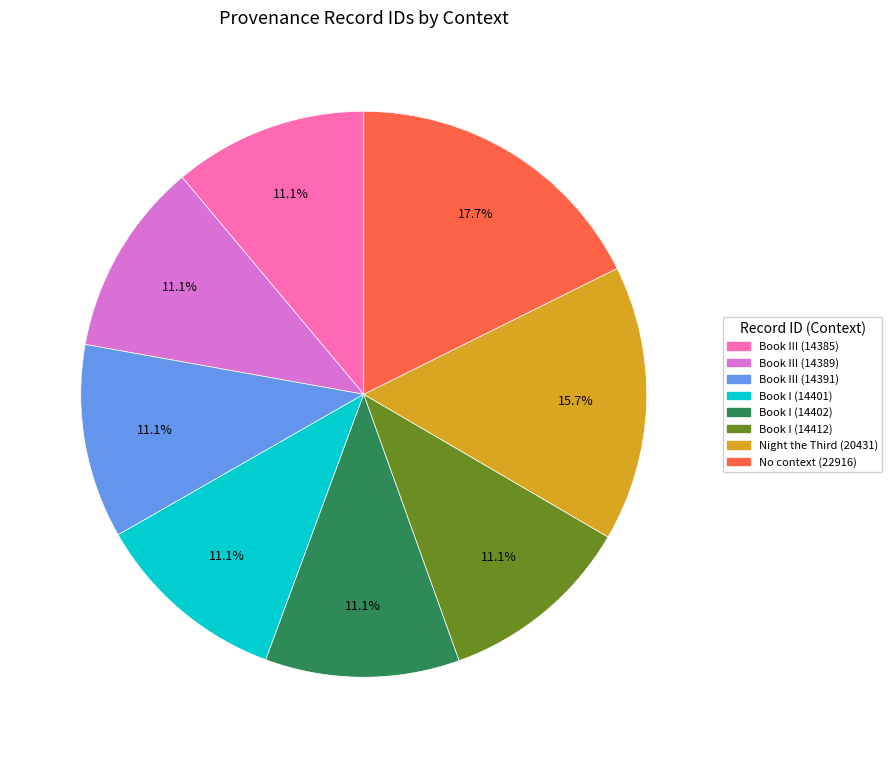

Which has a higher value, Book III (14385) or No context (22916)?

No context (22916)